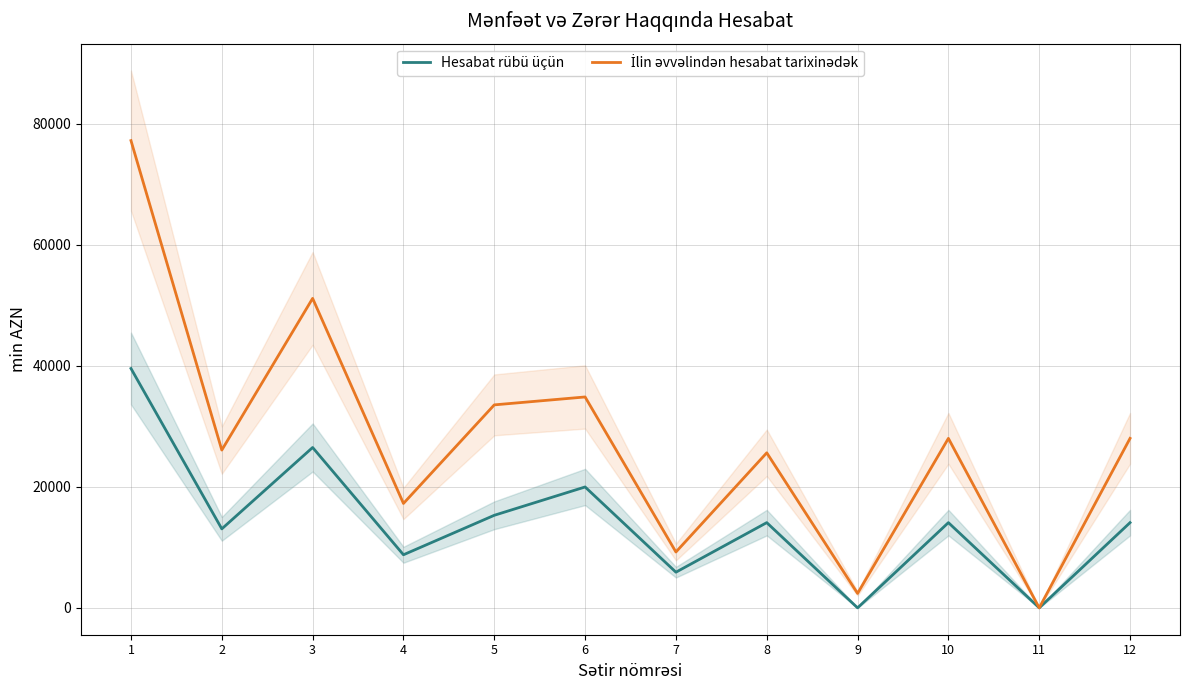

What are all the series names shown in the legend?

Hesabat rübü üçün, İlin əvvəlindən hesabat tarixinədək